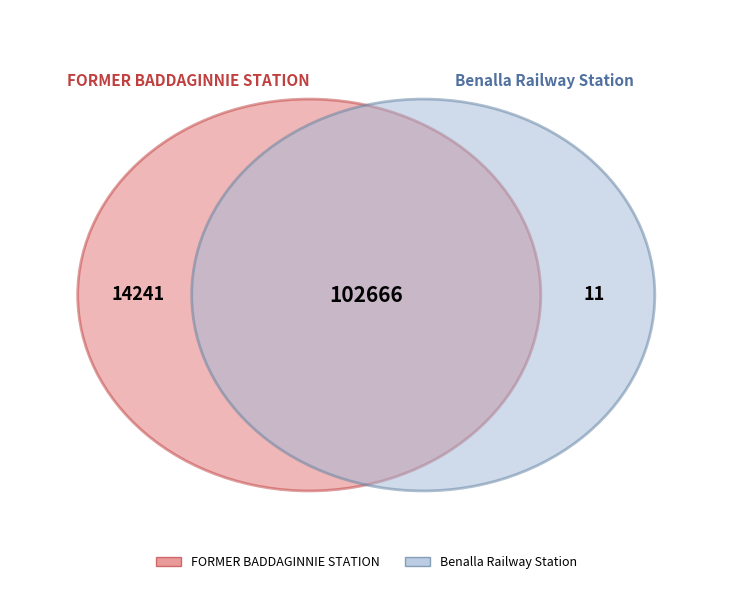

True or false: FORMER BADDAGINNIE STATION accounts for 1% of the total.

False